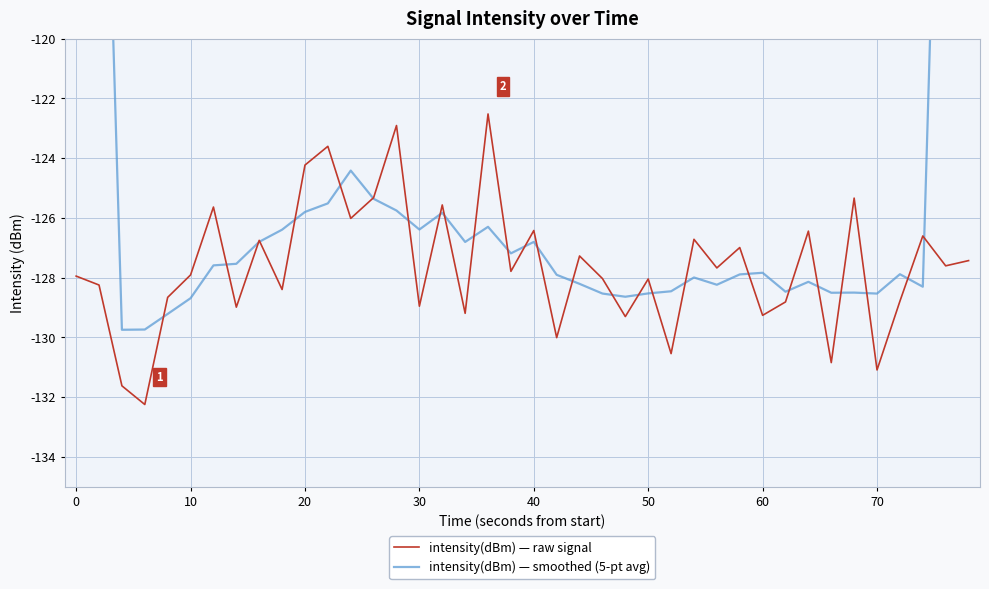

How many lines are shown in the chart?

2